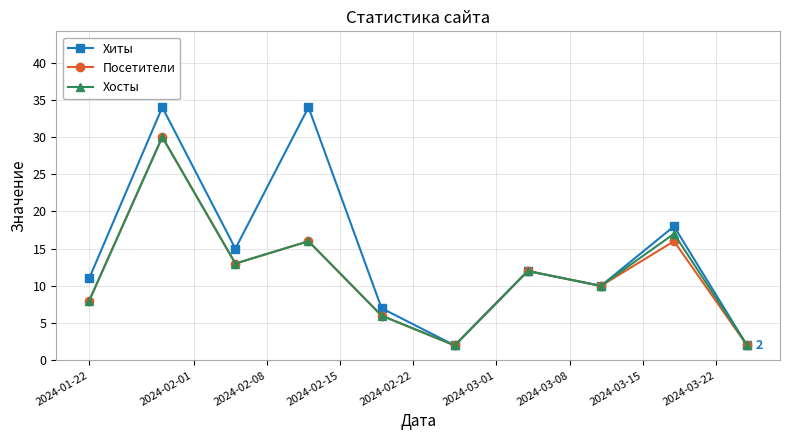

What is the maximum value shown in the chart?

34